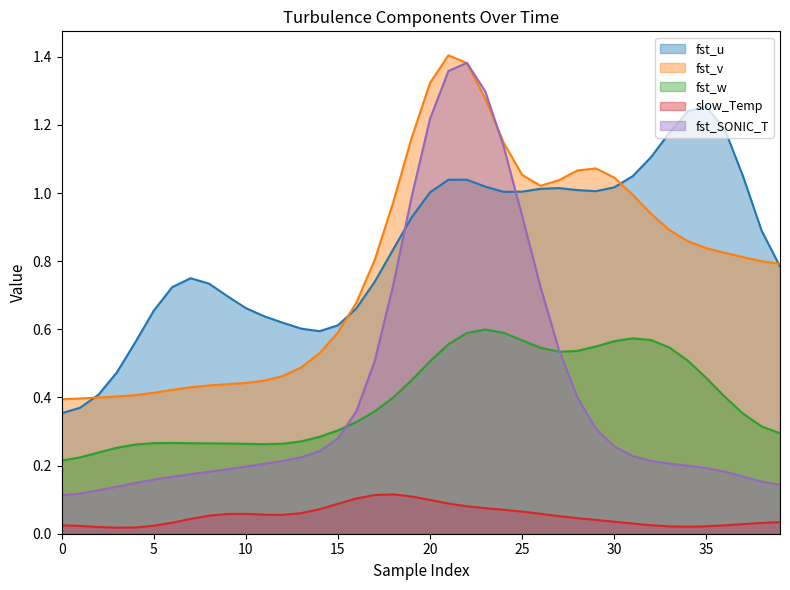

Which series changed the most between 3 and 24?

fst_SONIC_T